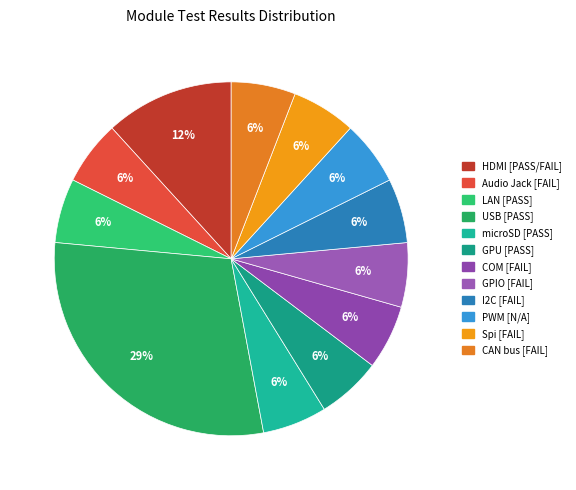

True or false: microSD accounts for 6% of the total.

True